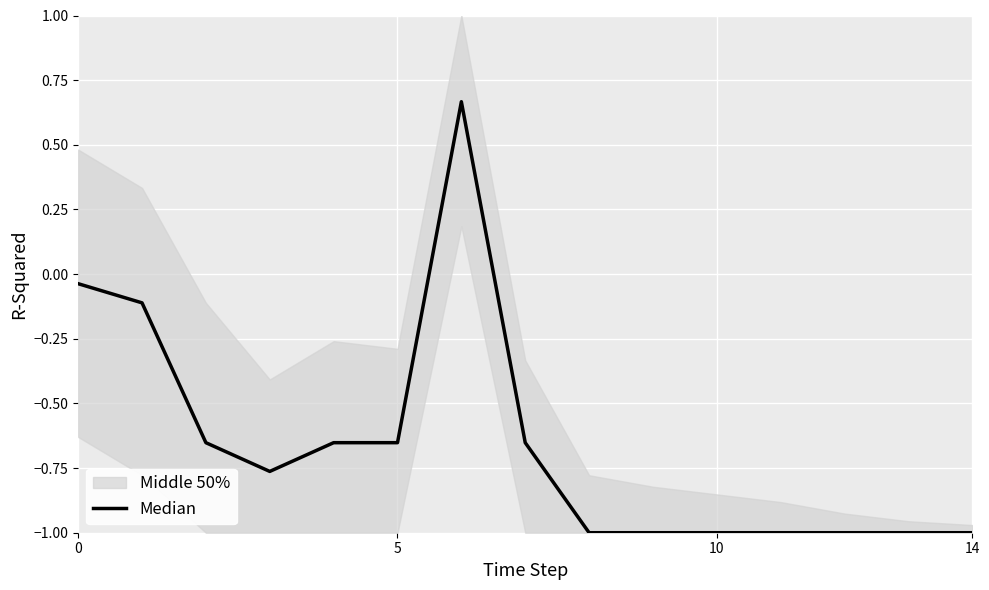

How many values are below zero?

14